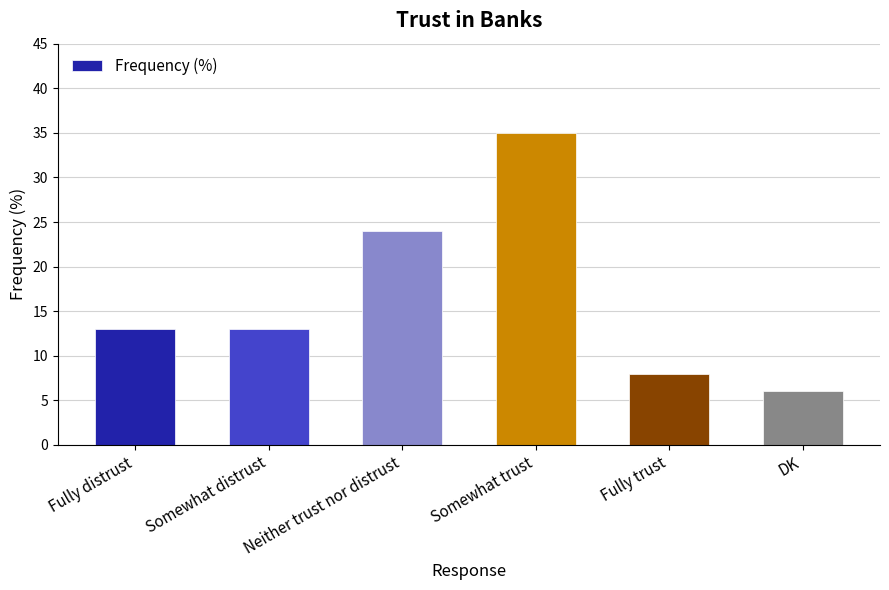

The value at Neither trust nor distrust is 24. True or false?

True